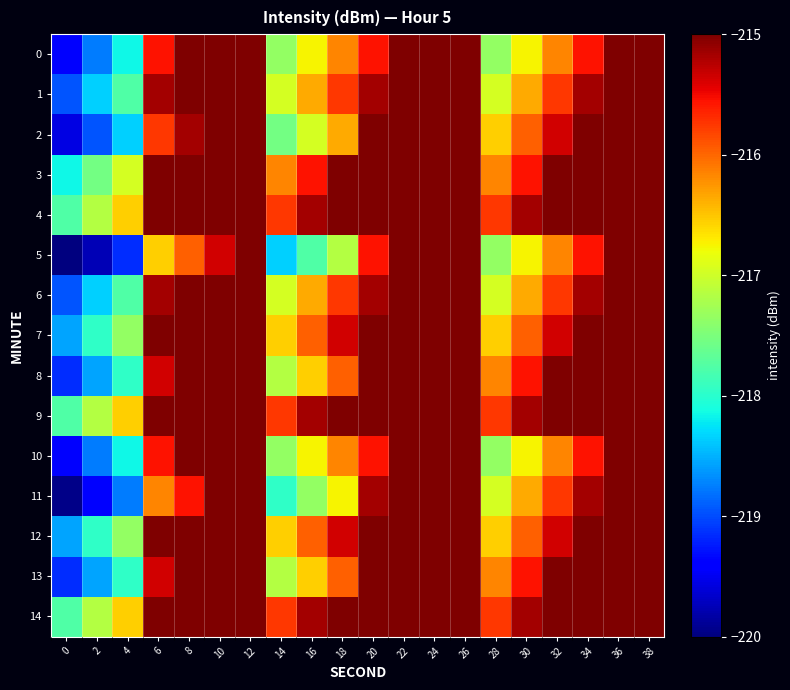

Rank the series by their maximum value, from highest to lowest.

4, 9, 14, 3, 8, 13, 2, 7, 12, 1, 6, 11, 0, 5, 10